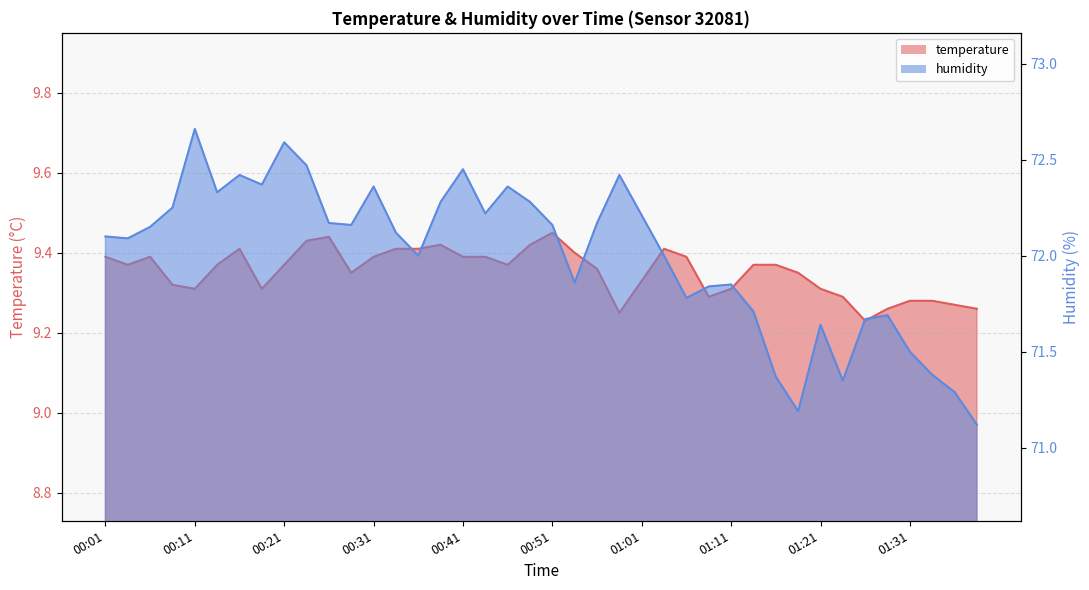

The value of temperature at 01:36 is 9.3. True or false?

True